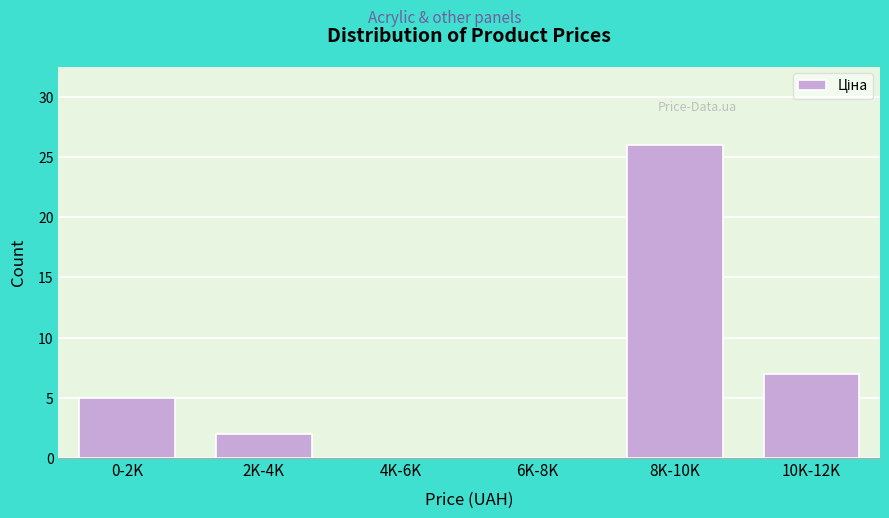

Reading right to left, transcribe all the data shown in this chart.

10K-12K=7	8K-10K=26	6K-8K=0	4K-6K=0	2K-4K=2	0-2K=5